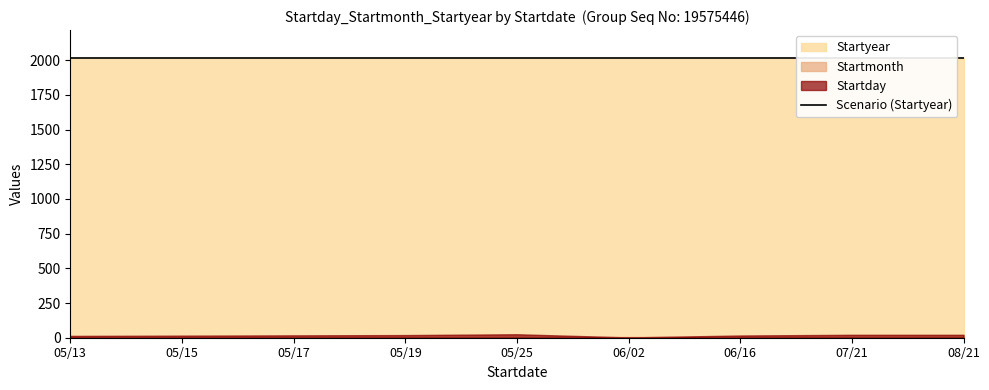

How many values in the Startday series exceed 17?

4